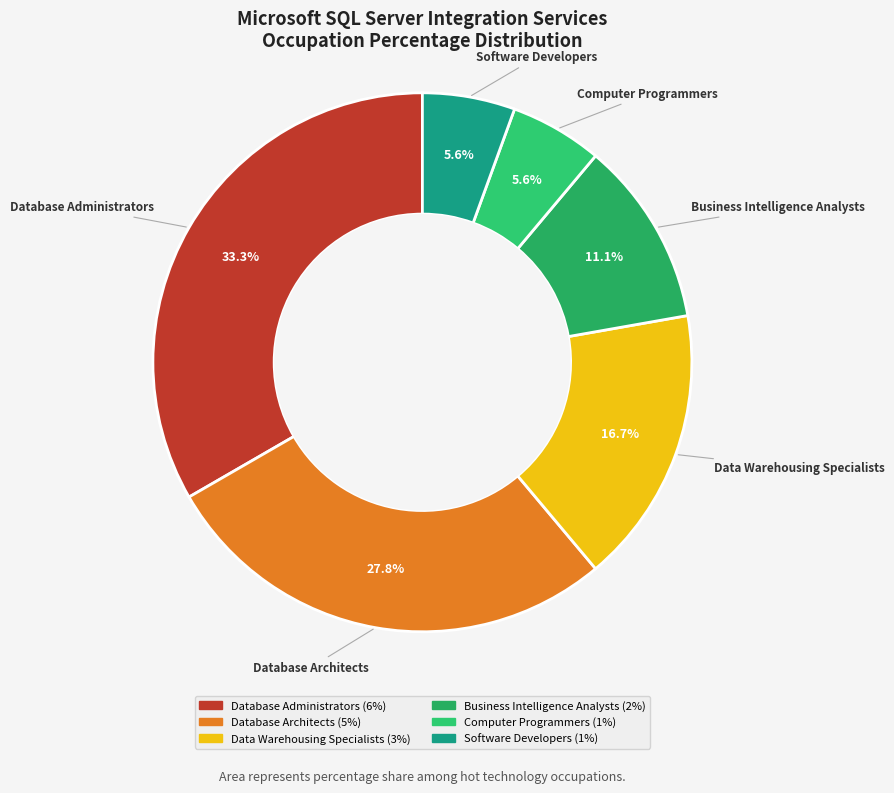

Is there any slice that represents more than half of the pie?

No